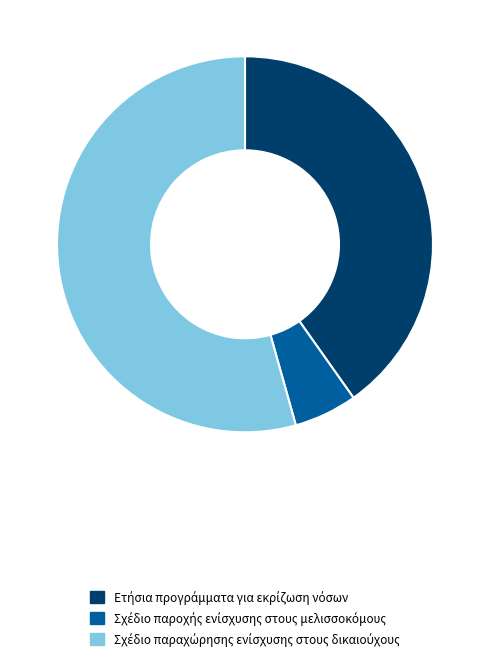

Is there a majority slice in this chart?

Yes